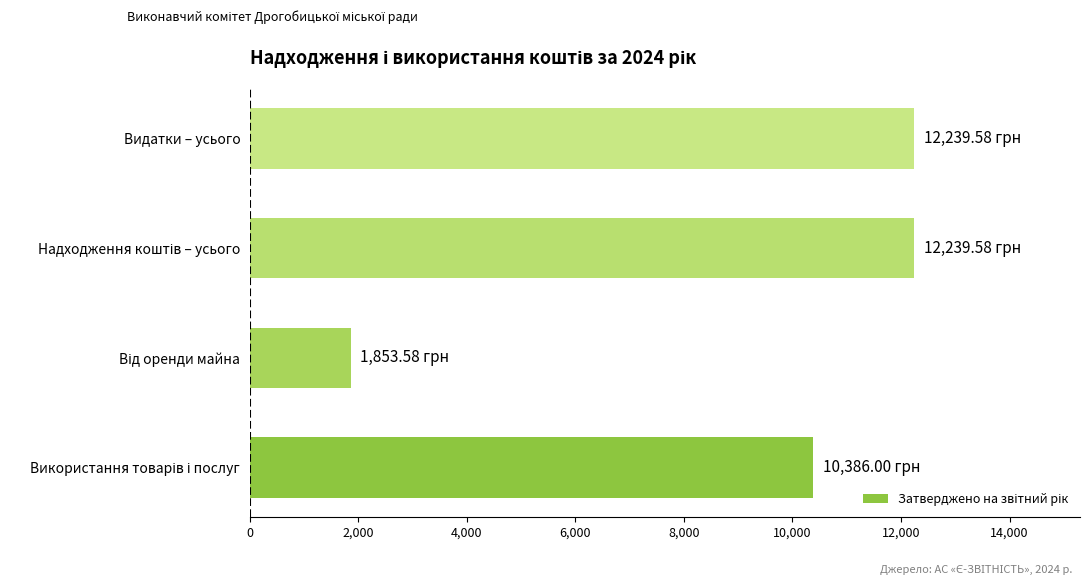

What is the average value?

9179.7